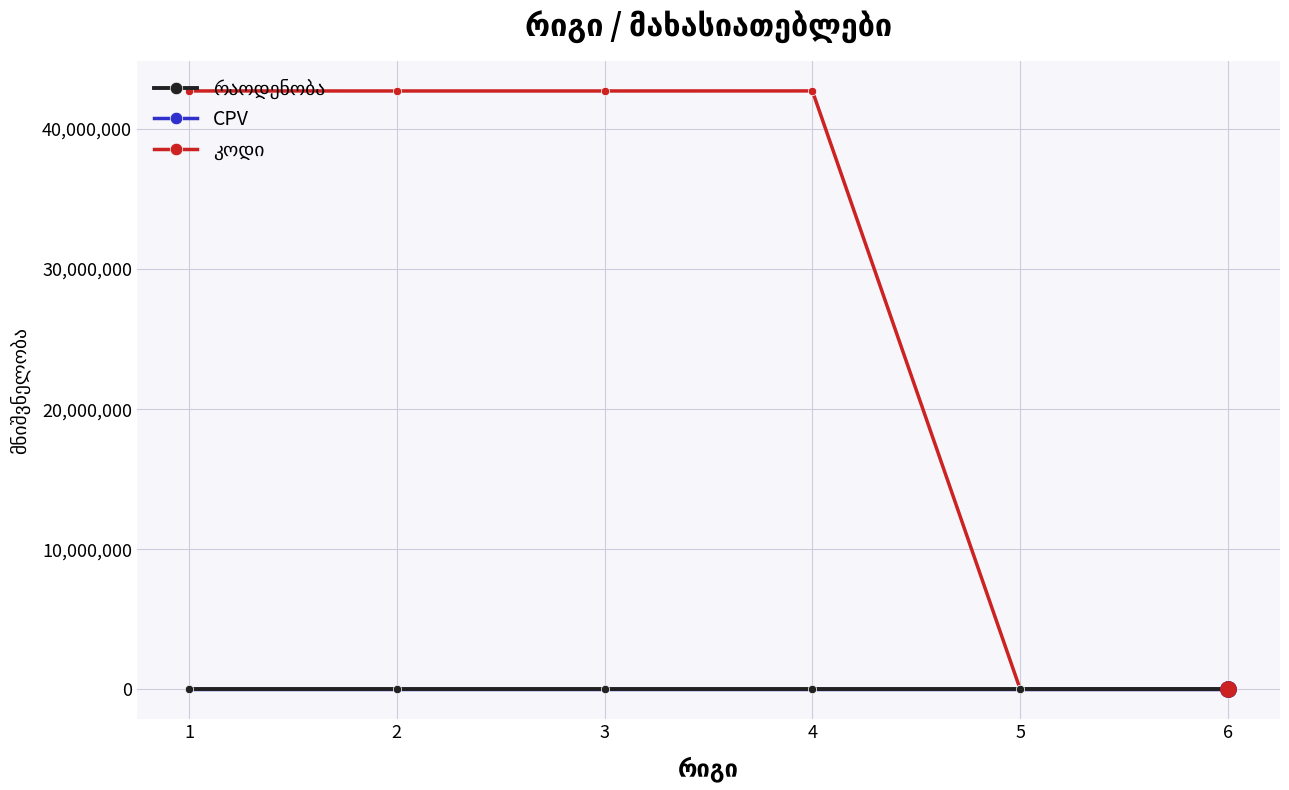

What is the greatest value displayed?

42717000